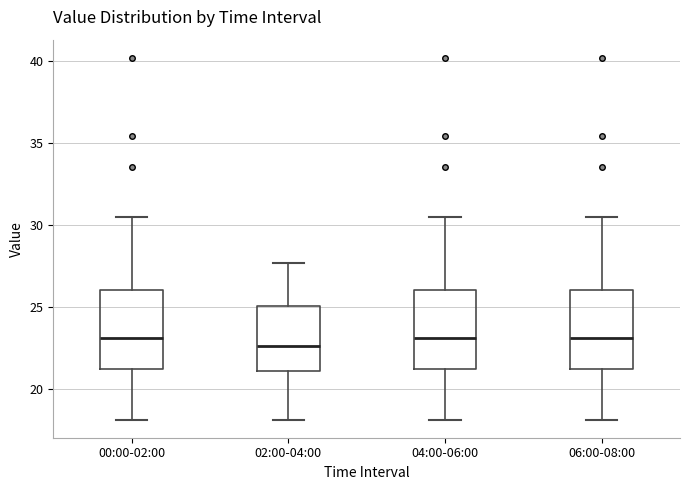

Which box's median line is the lowest?

02:00-04:00